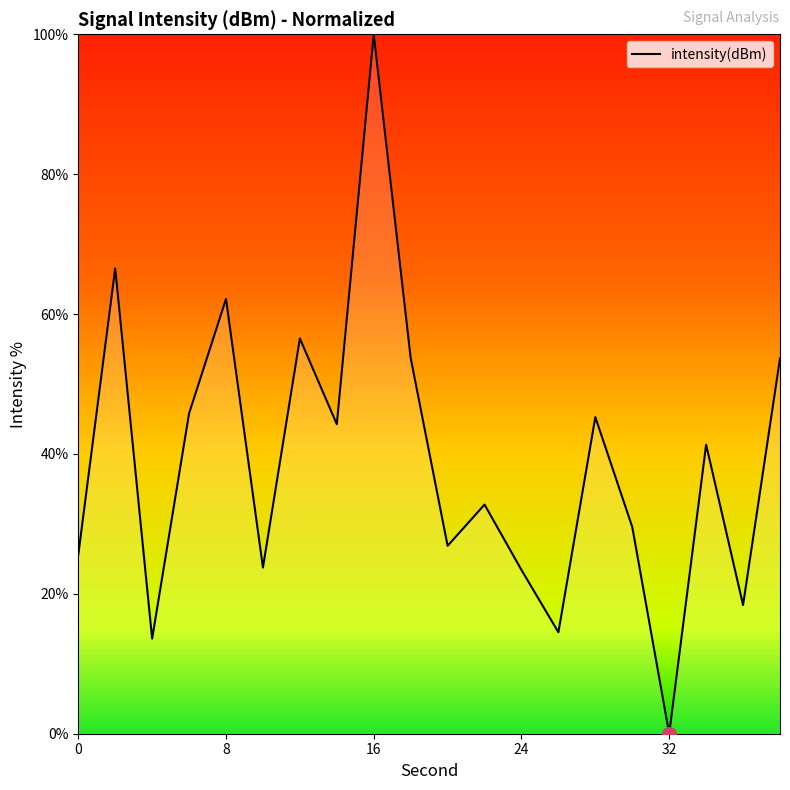

Does the chart display data point markers on the line(s)?

No